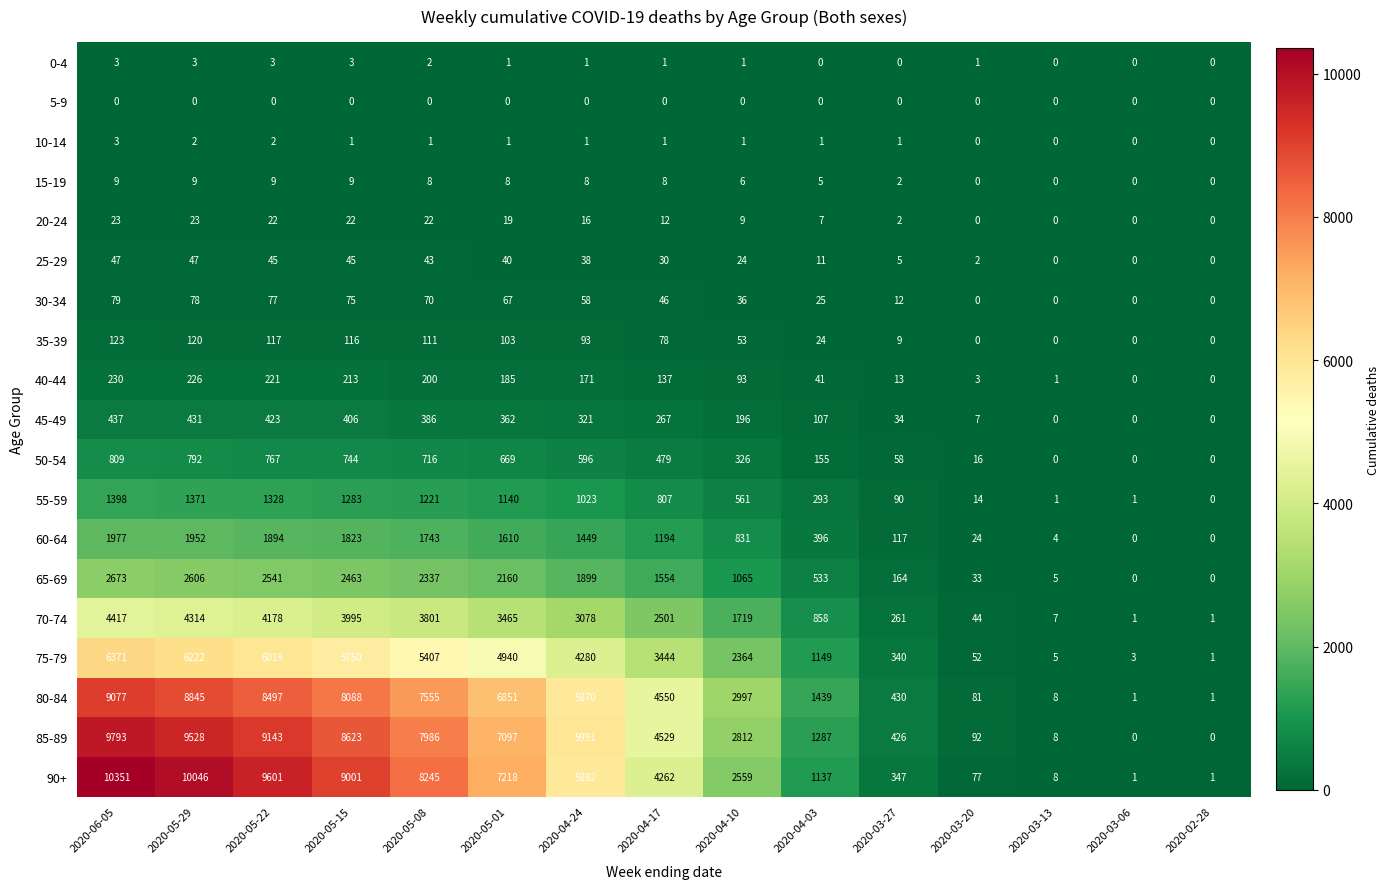

What is the average value of the 65-69 series?

1336